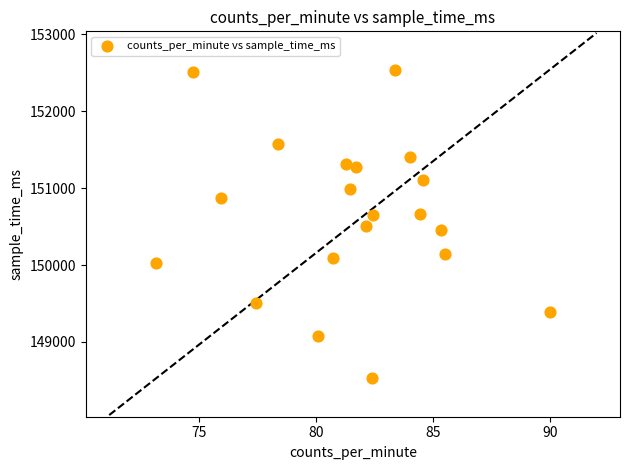

What is the range of Y values (max minus min)?

4012